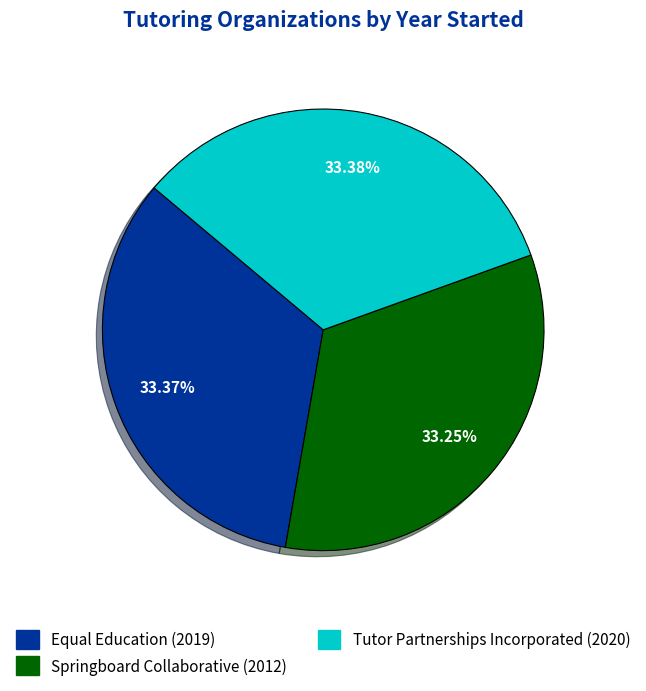

Does Springboard Collaborative represent more than half of the total?

No